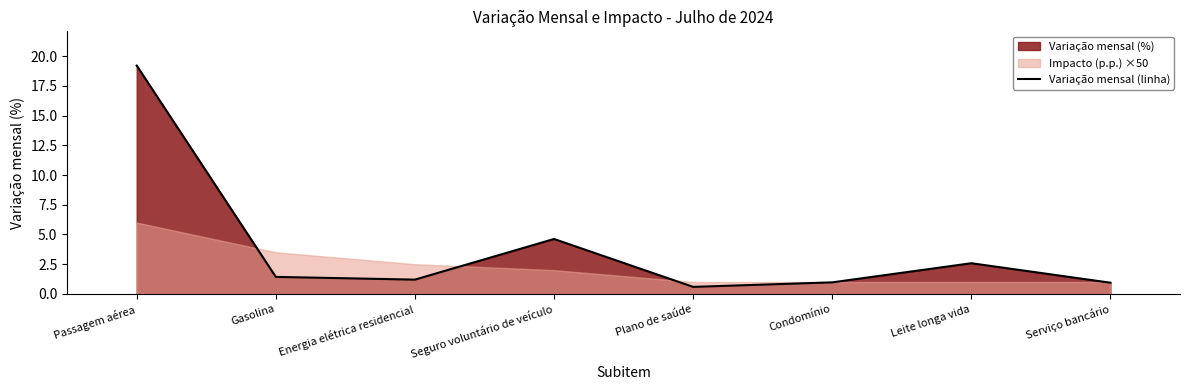

True or false: the data has more than 1 interior local peaks.

True